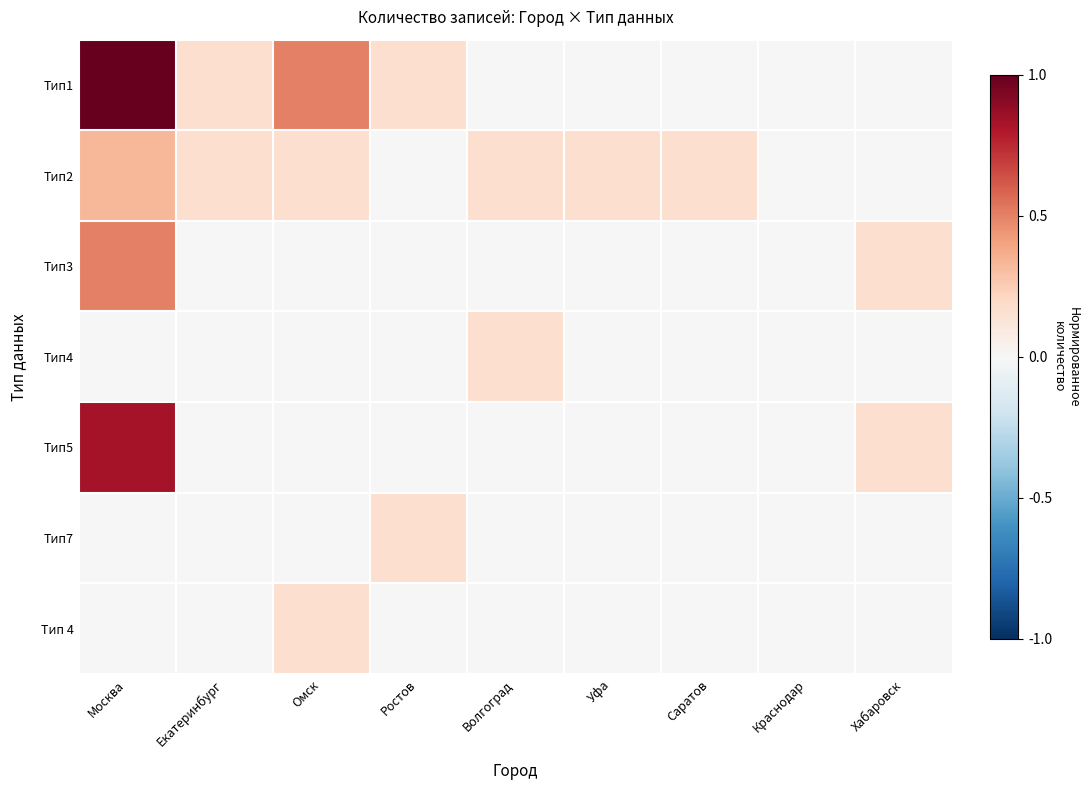

Reading right to left, transcribe all the data shown in this chart.

Тип1: Хабаровск=0.0	Краснодар=0.0	Саратов=0.0	Уфа=0.0	Волгоград=0.0	Ростов=0.2	Омск=0.5	Екатеринбург=0.2	Москва=1.0
Тип2: Хабаровск=0.0	Краснодар=0.0	Саратов=0.2	Уфа=0.2	Волгоград=0.2	Ростов=0.0	Омск=0.2	Екатеринбург=0.2	Москва=0.3
Тип3: Хабаровск=0.2	Краснодар=0.0	Саратов=0.0	Уфа=0.0	Волгоград=0.0	Ростов=0.0	Омск=0.0	Екатеринбург=0.0	Москва=0.5
Тип4: Хабаровск=0.0	Краснодар=0.0	Саратов=0.0	Уфа=0.0	Волгоград=0.2	Ростов=0.0	Омск=0.0	Екатеринбург=0.0	Москва=0.0
Тип5: Хабаровск=0.2	Краснодар=0.0	Саратов=0.0	Уфа=0.0	Волгоград=0.0	Ростов=0.0	Омск=0.0	Екатеринбург=0.0	Москва=0.8
Тип7: Хабаровск=0.0	Краснодар=0.0	Саратов=0.0	Уфа=0.0	Волгоград=0.0	Ростов=0.2	Омск=0.0	Екатеринбург=0.0	Москва=0.0
Тип 4: Хабаровск=0.0	Краснодар=0.0	Саратов=0.0	Уфа=0.0	Волгоград=0.0	Ростов=0.0	Омск=0.2	Екатеринбург=0.0	Москва=0.0